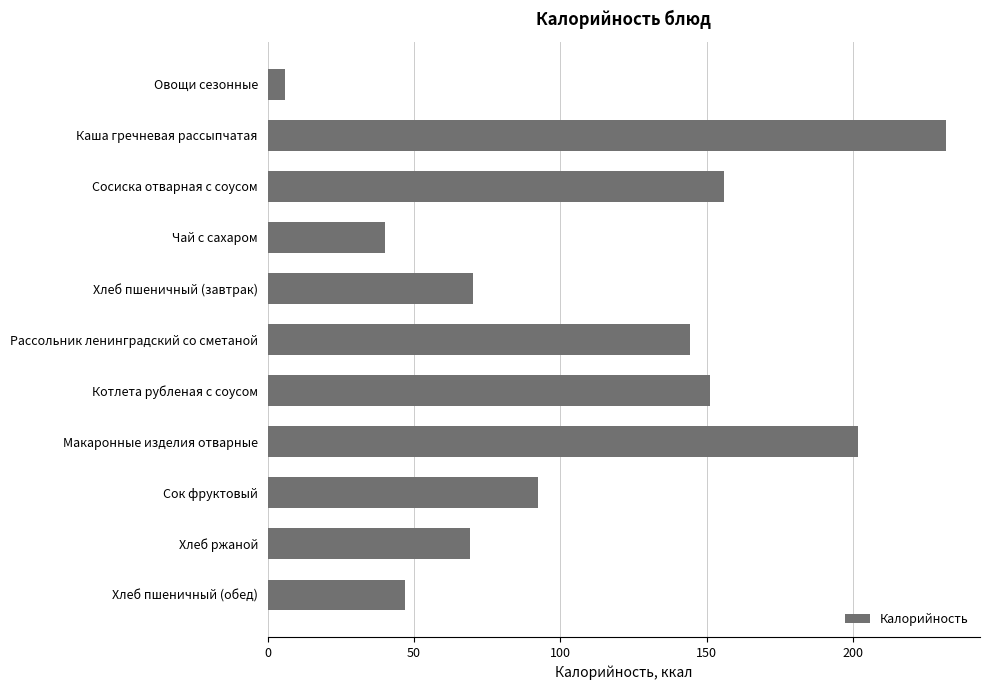

What is the value of the 5th bar from the top?

70.1